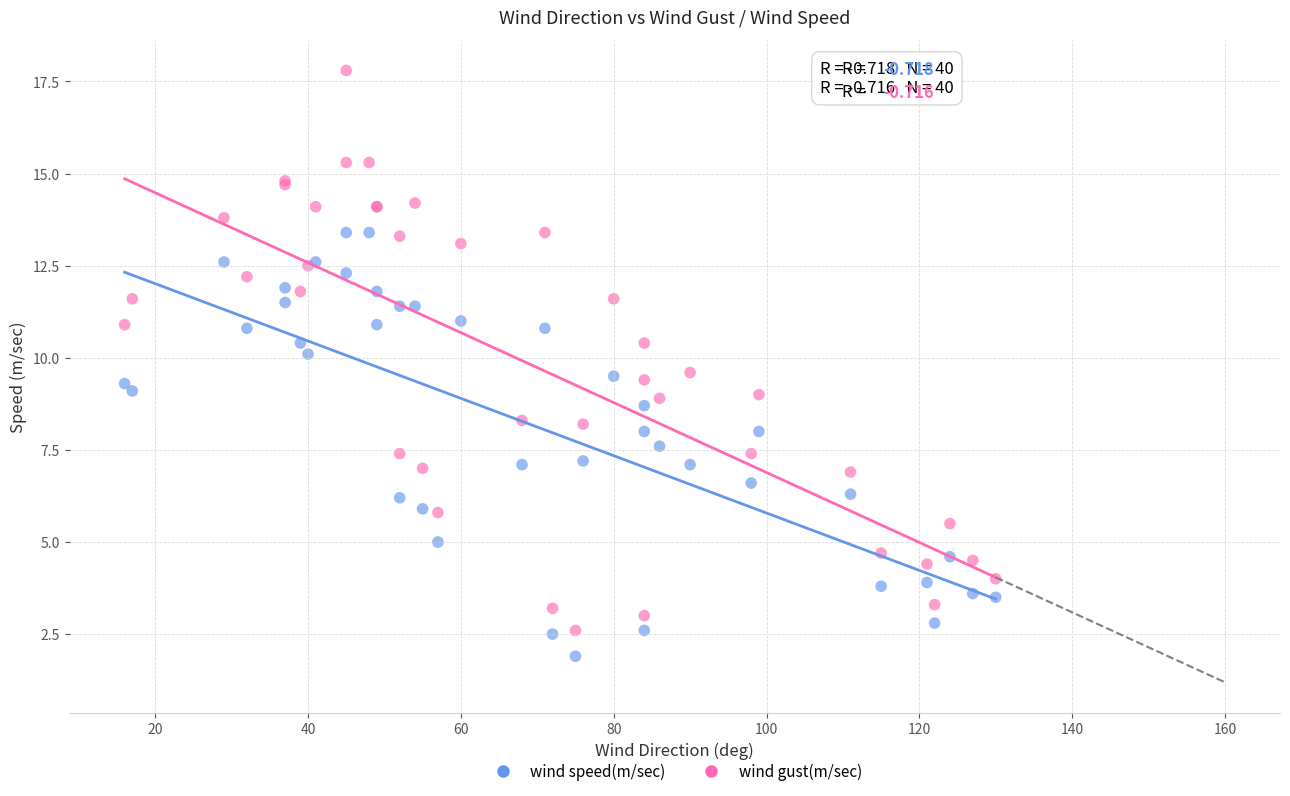

Which series reaches the maximum Y coordinate?

wind gust(m/sec)